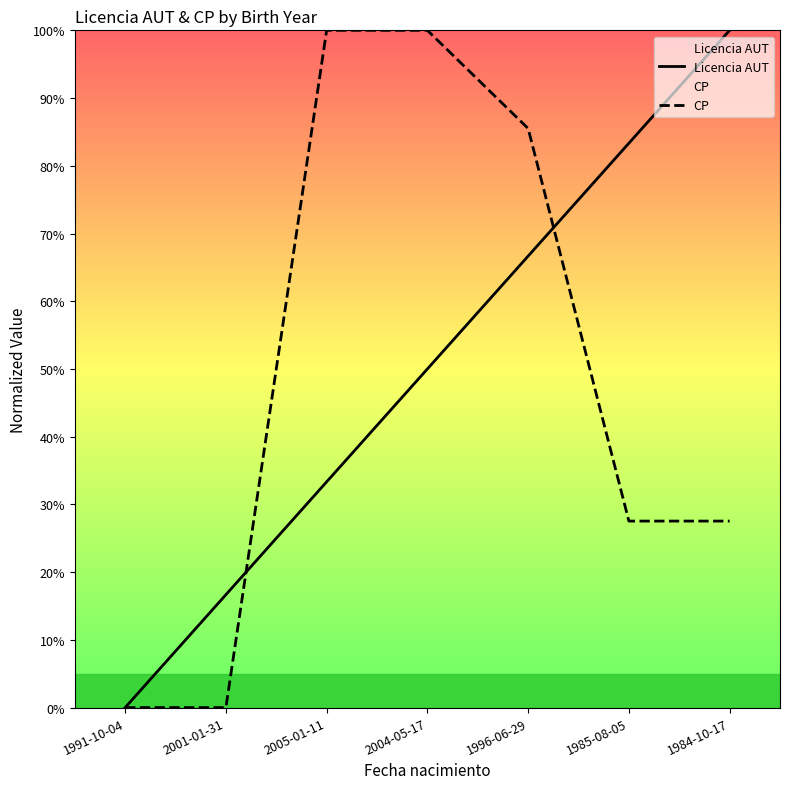

Count the number of categories in the chart.

7